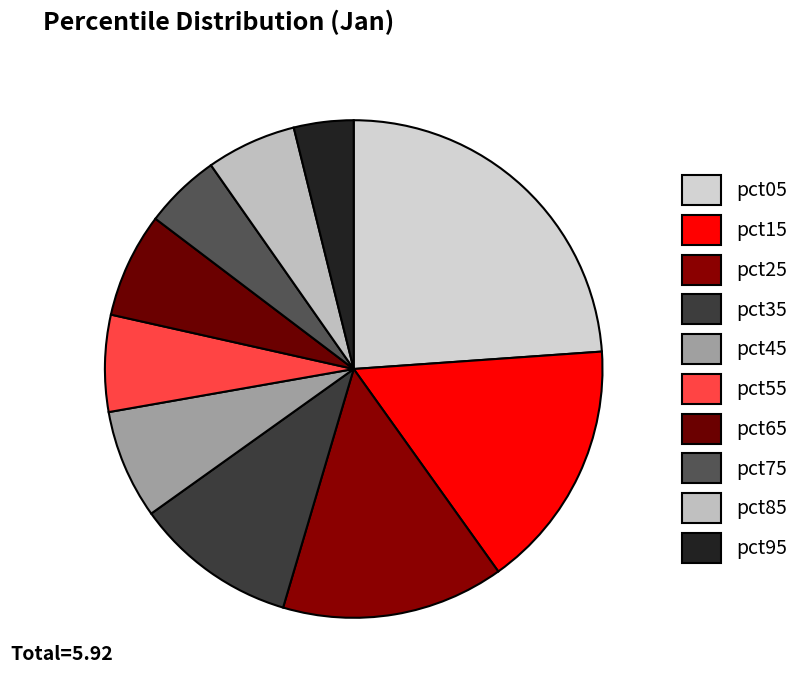

Is there any slice that represents more than half of the pie?

No